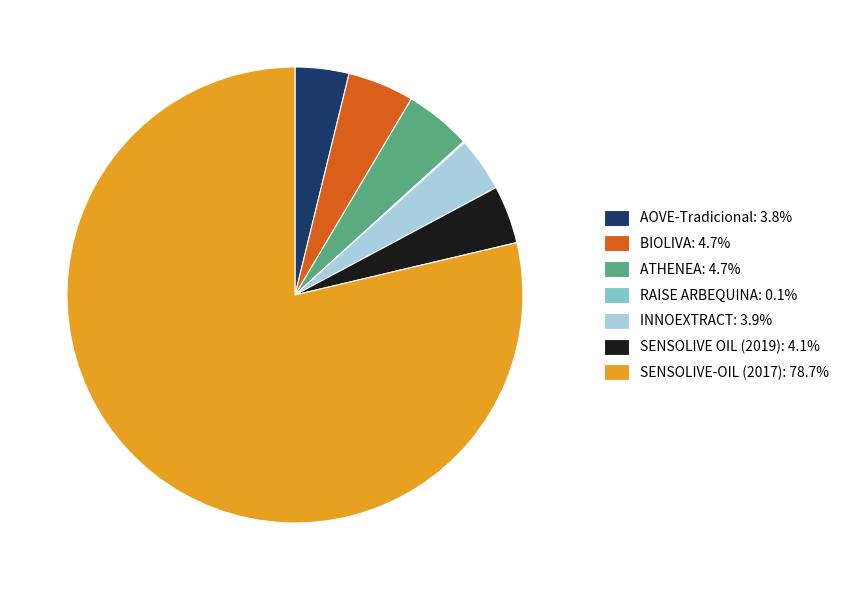

Approximately how many times larger is the value at SENSOLIVE-OIL (2017) compared to BIOLIVA?

16.7